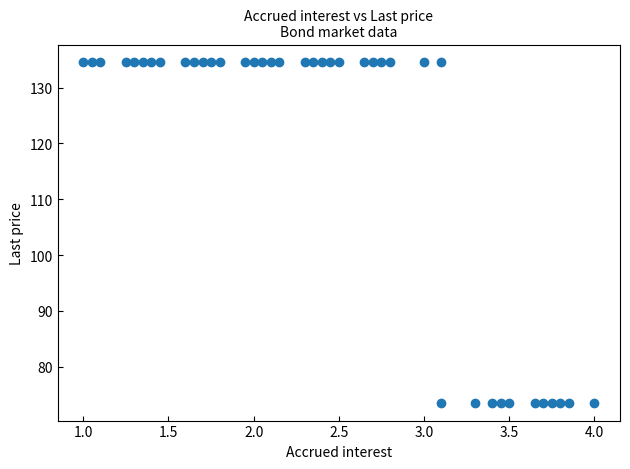

What is the range of X values (max minus min)?

3.0